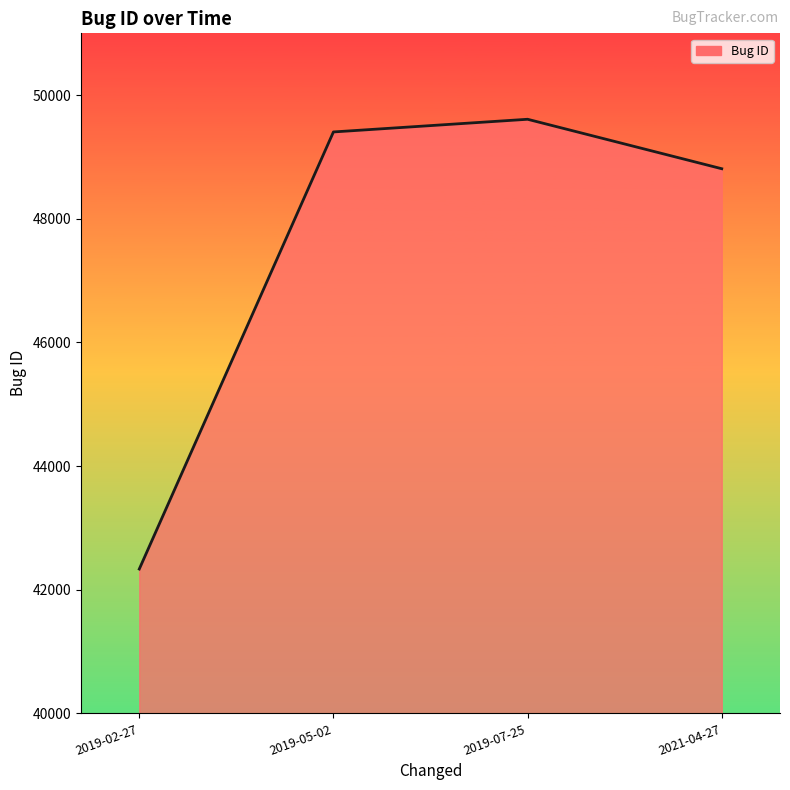

What is the smallest value displayed?

42335